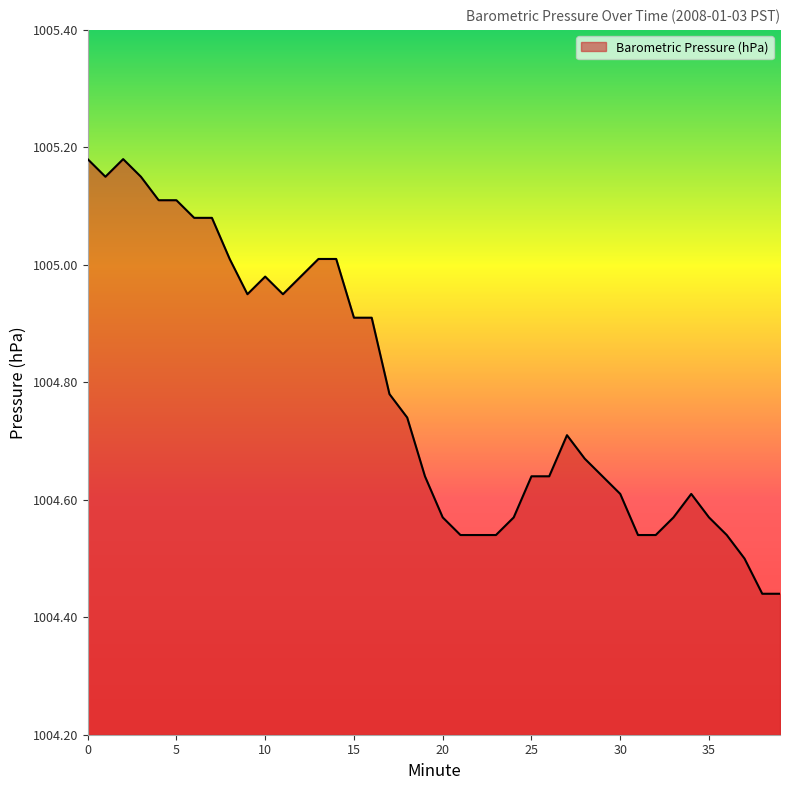

What is the difference between the maximum and minimum values?

0.7